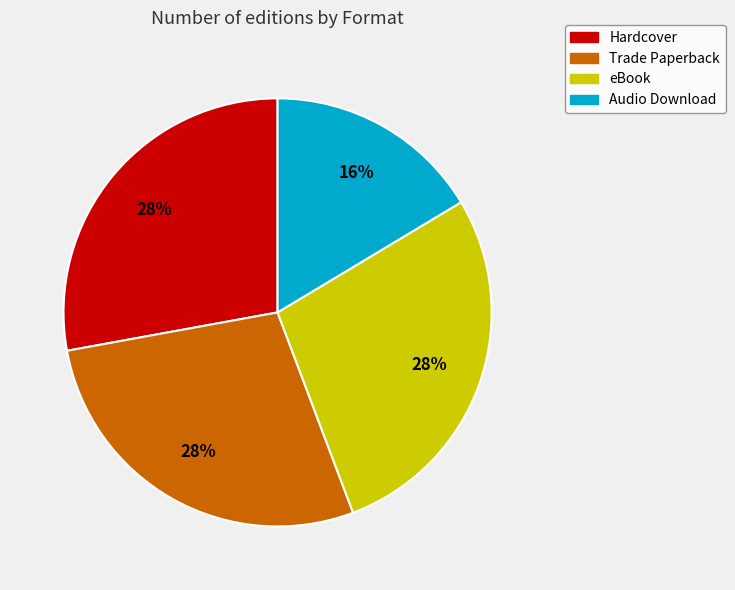

Is there a majority slice in this chart?

No